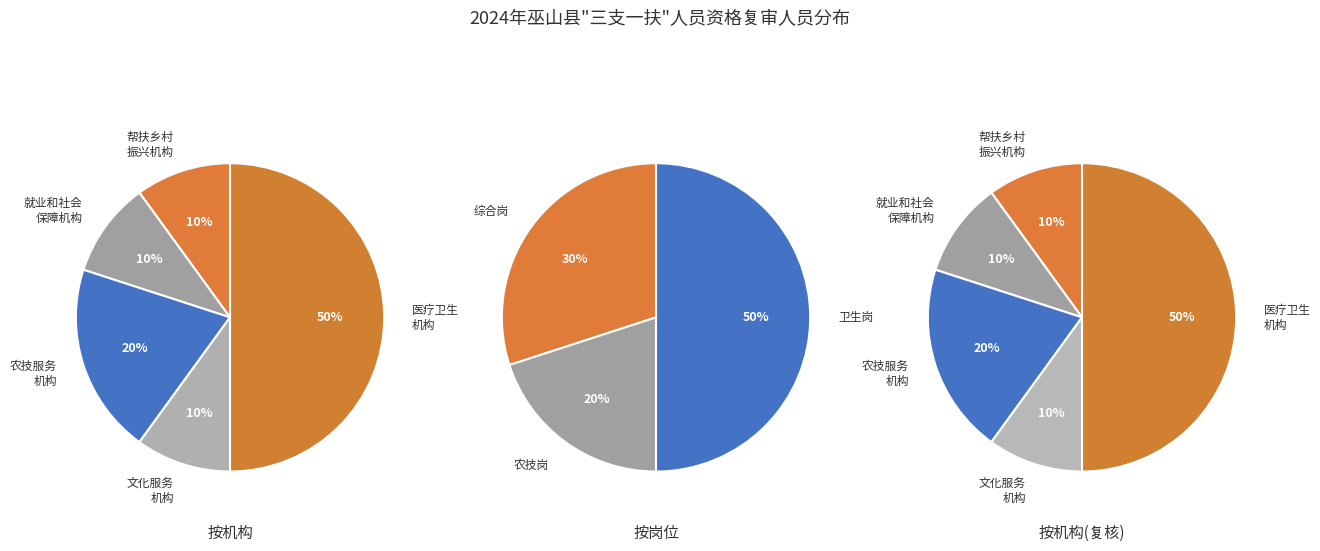

Is it true that 医疗卫生机构 is 57% of the pie?

False